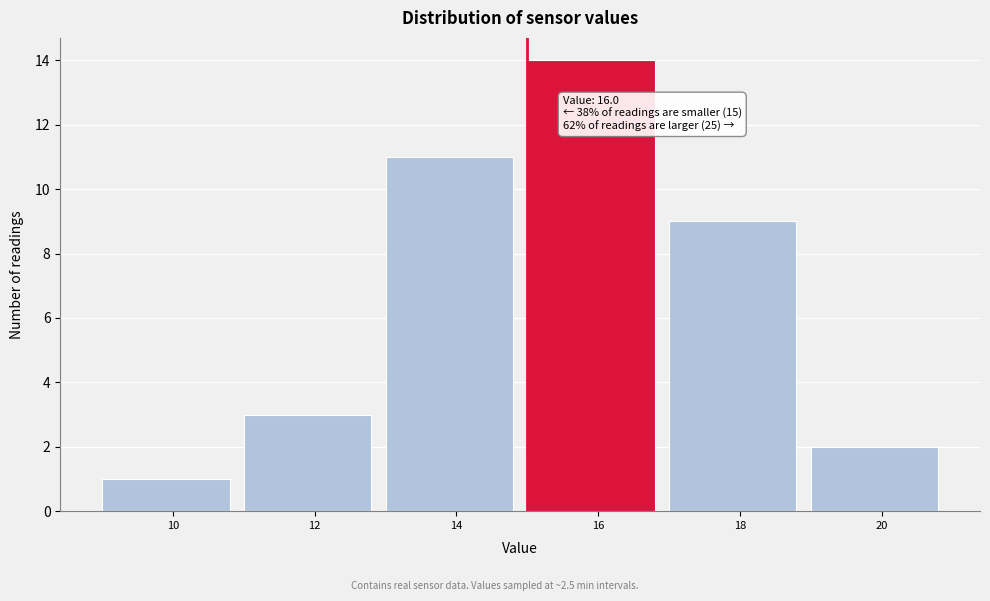

Reading left to right, list all the values displayed in this chart.

10=1	12=3	14=11	16=14	18=9	20=2